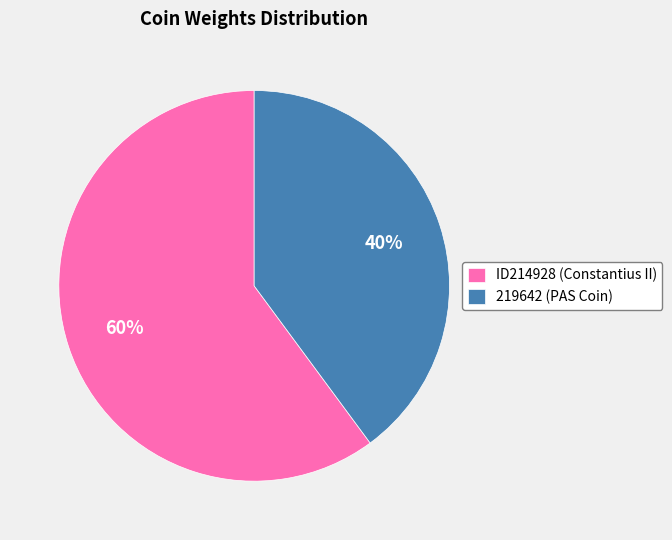

True or false: 219642 accounts for 53% of the total.

False